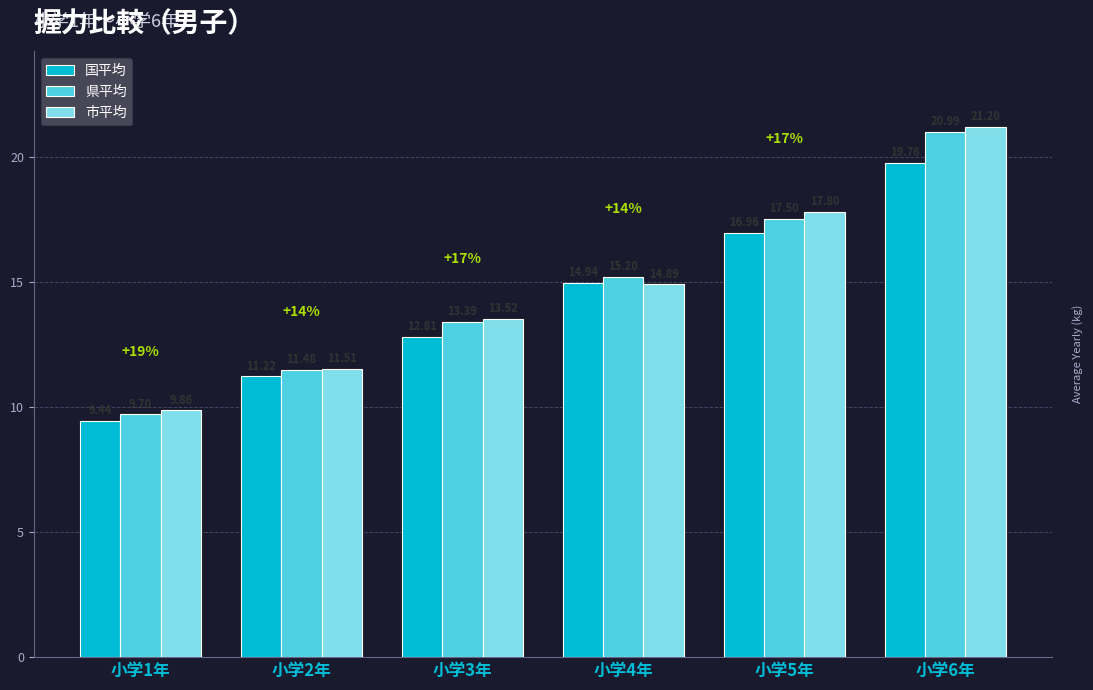

What is the average value of the 国平均 series?

14.2